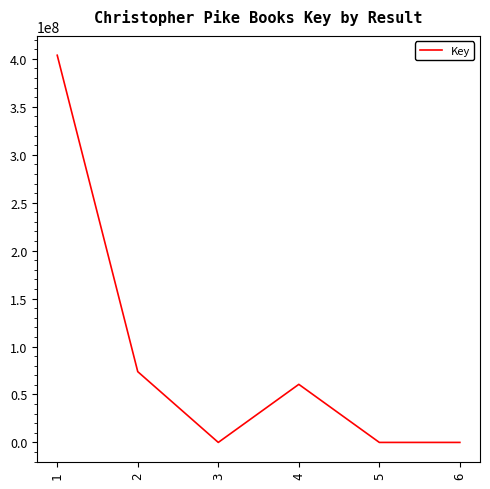

Where is the first local minimum?

3